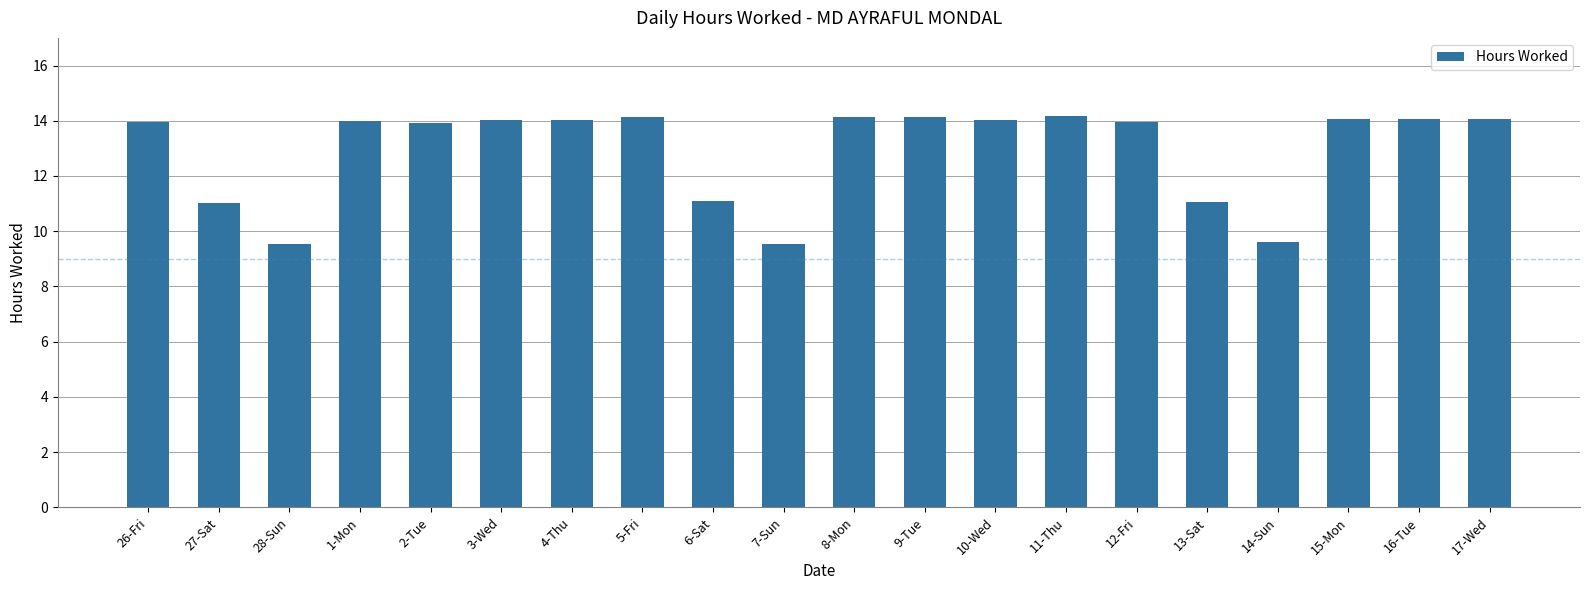

What is the smallest value displayed?

9.5